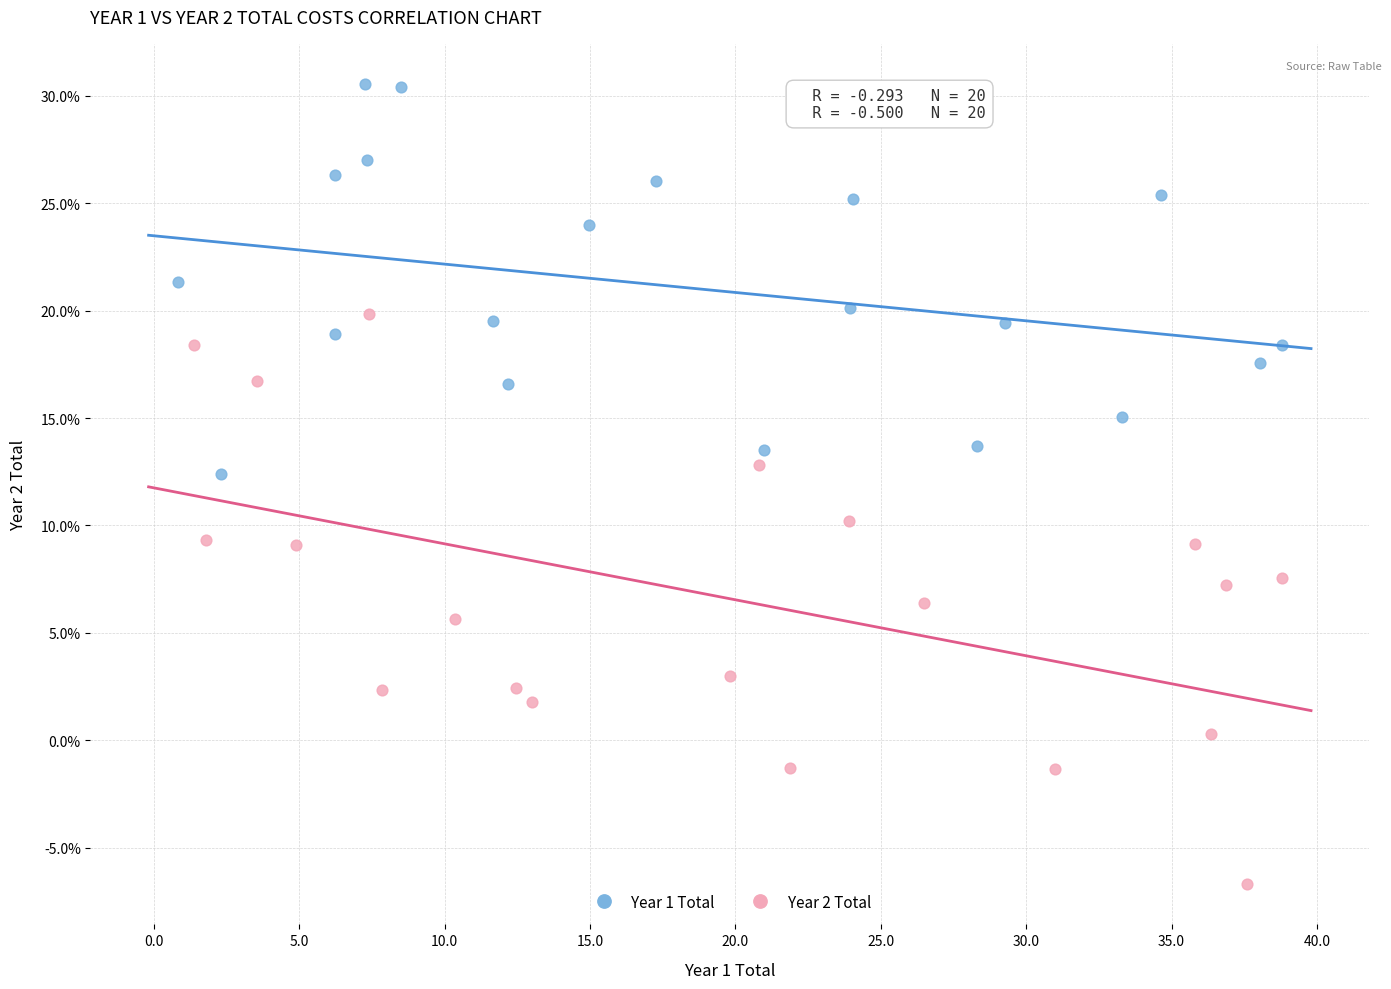

Which series contains the highest Y value?

Year 1 Total